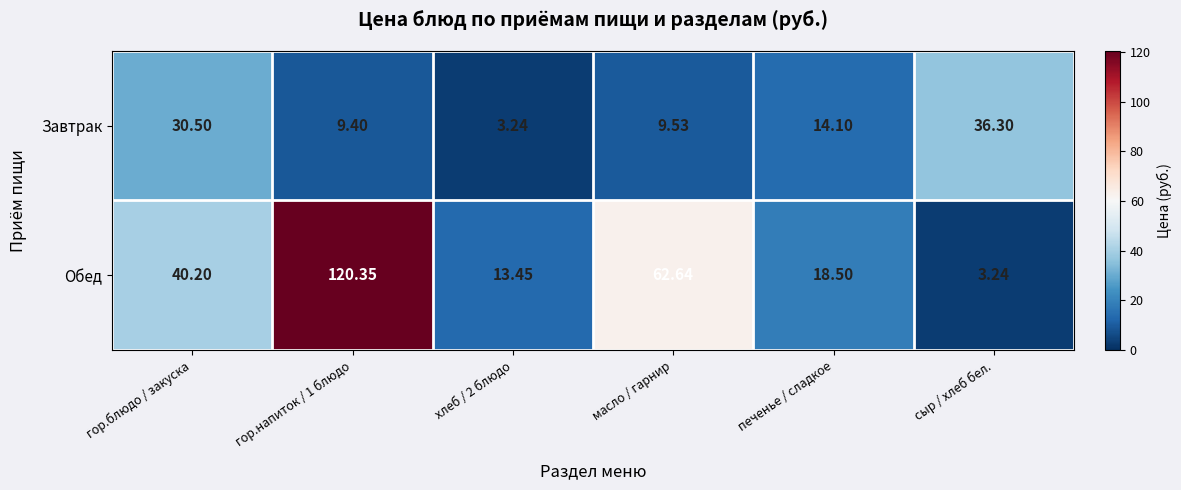

Is the value of Завтрак at гор.напиток / 1 блюдо greater than the value of Обед at масло / гарнир?

No